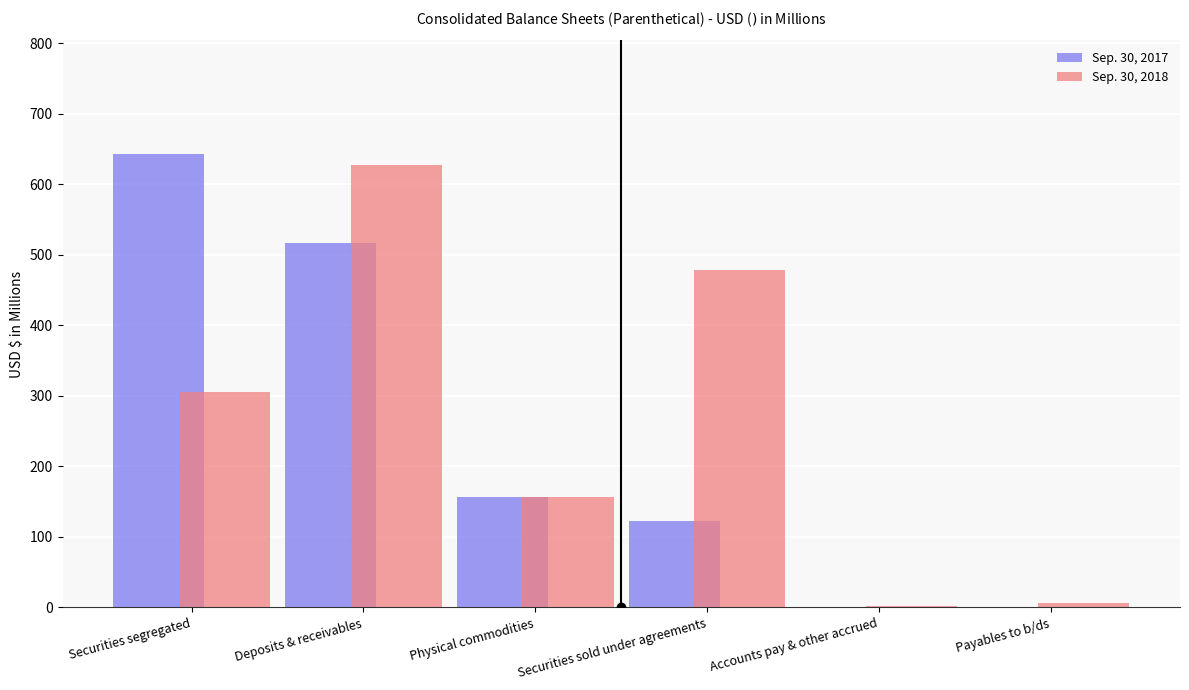

Is the value of Sep. 30, 2017 at Physical commodities greater than the value of Sep. 30, 2018 at Securities sold under agreements?

No